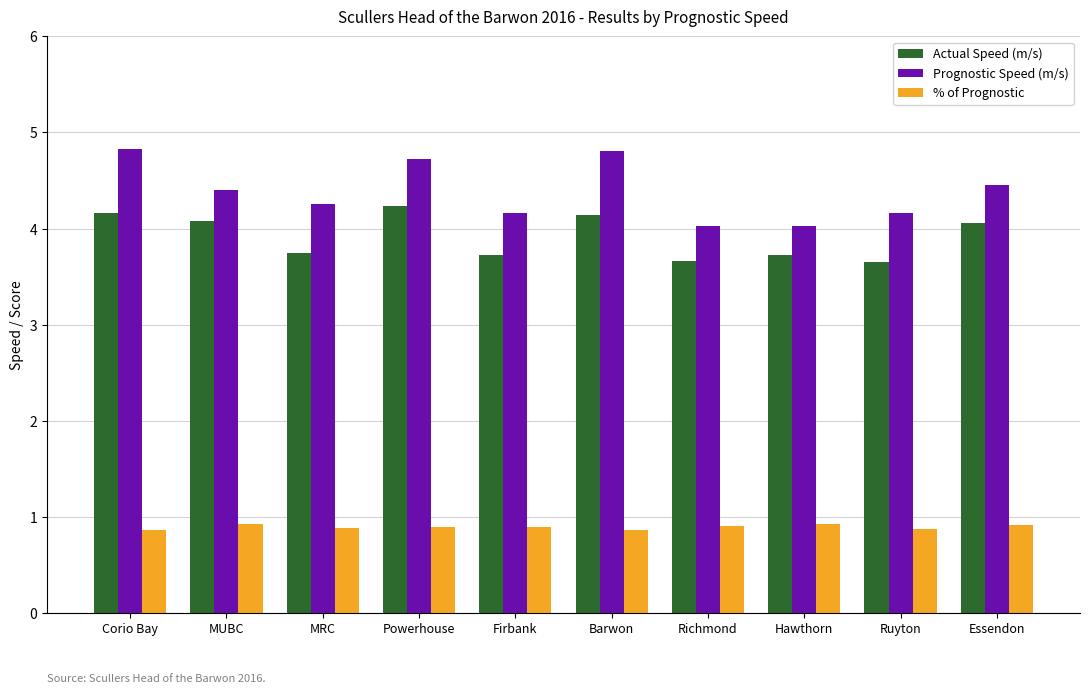

Which series has the largest range (max minus min)?

Prognostic Speed (m/s)